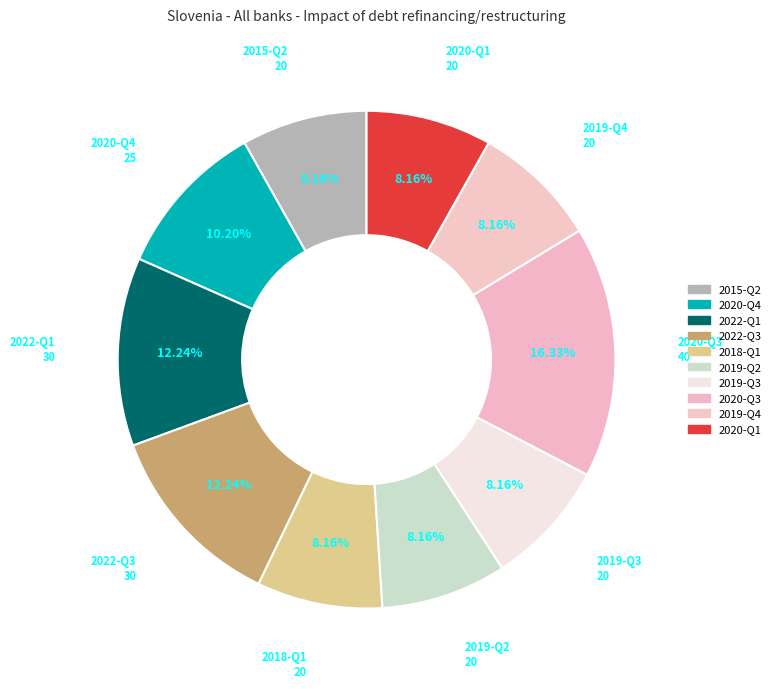

What percentage is the 2022-Q3 slice, to the nearest percent?

12%